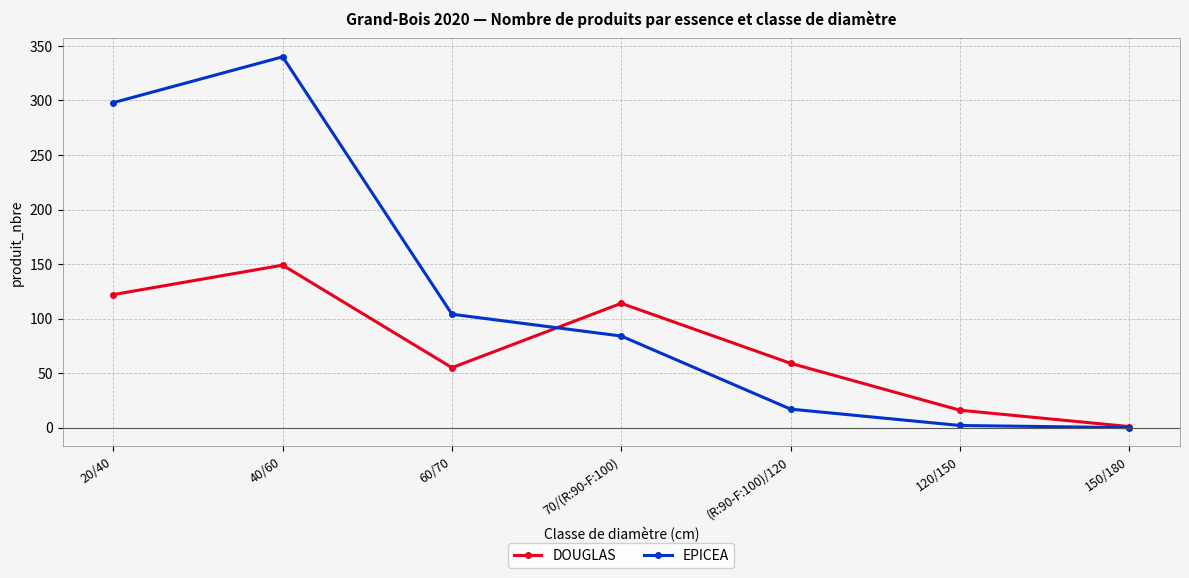

What is the value of the DOUGLAS point at the 5th from the left?

59